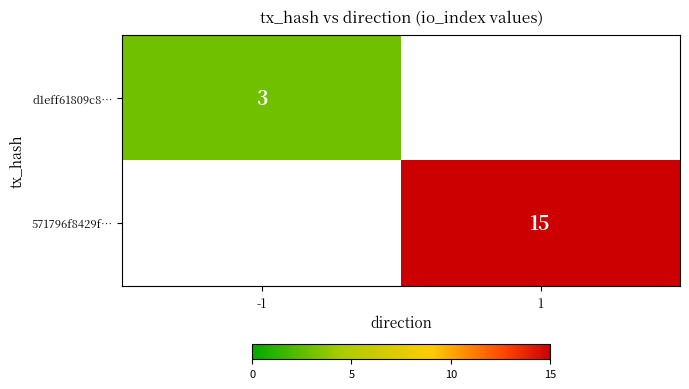

The value of d1eff61809c8… at -1 is 4. True or false?

False